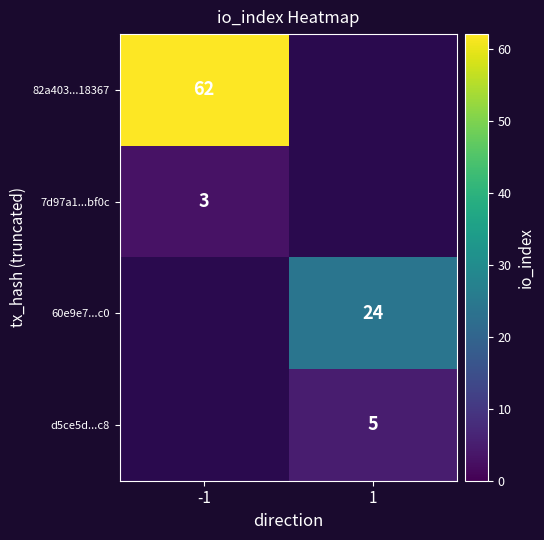

Count the number of data series in this chart.

4